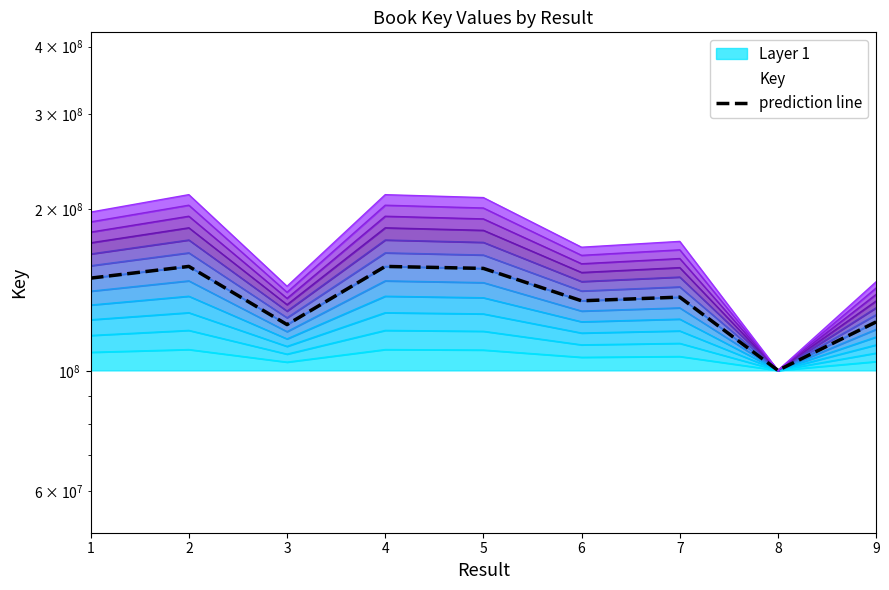

Rank the categories by value from lowest to highest.

8, 3, 9, 6, 7, 1, 5, 4, 2